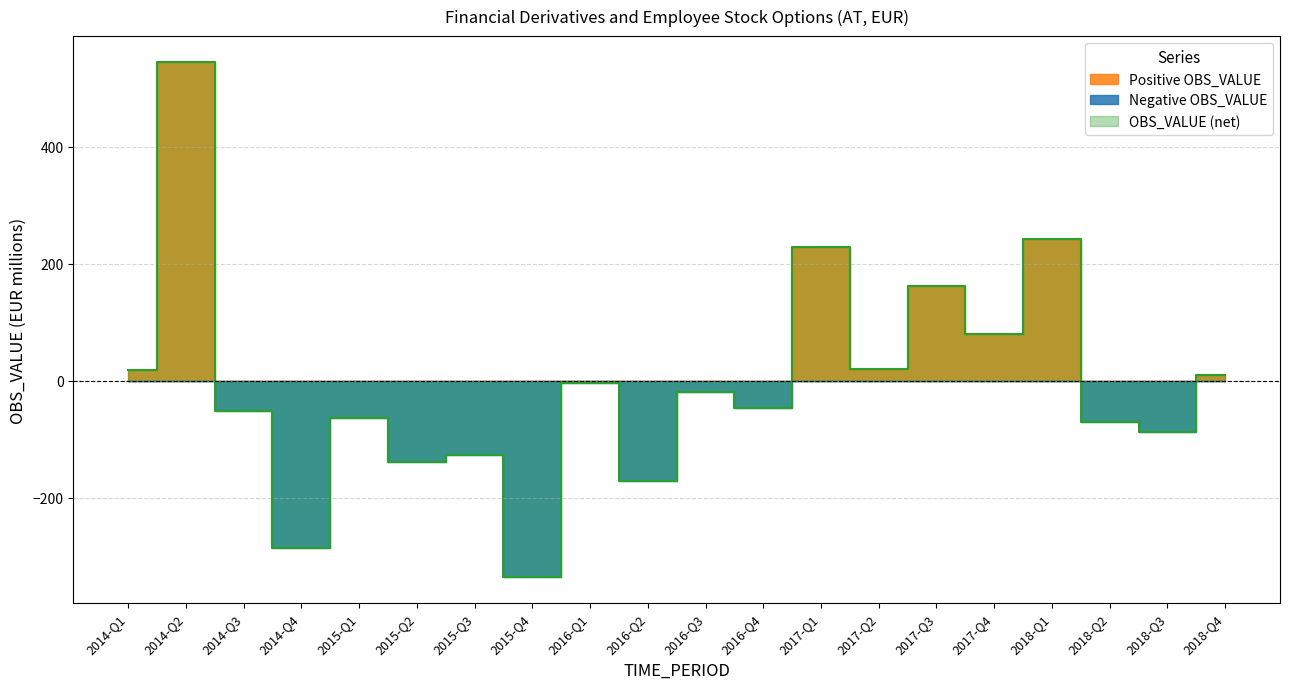

What position from the left is 2018-Q3?

19